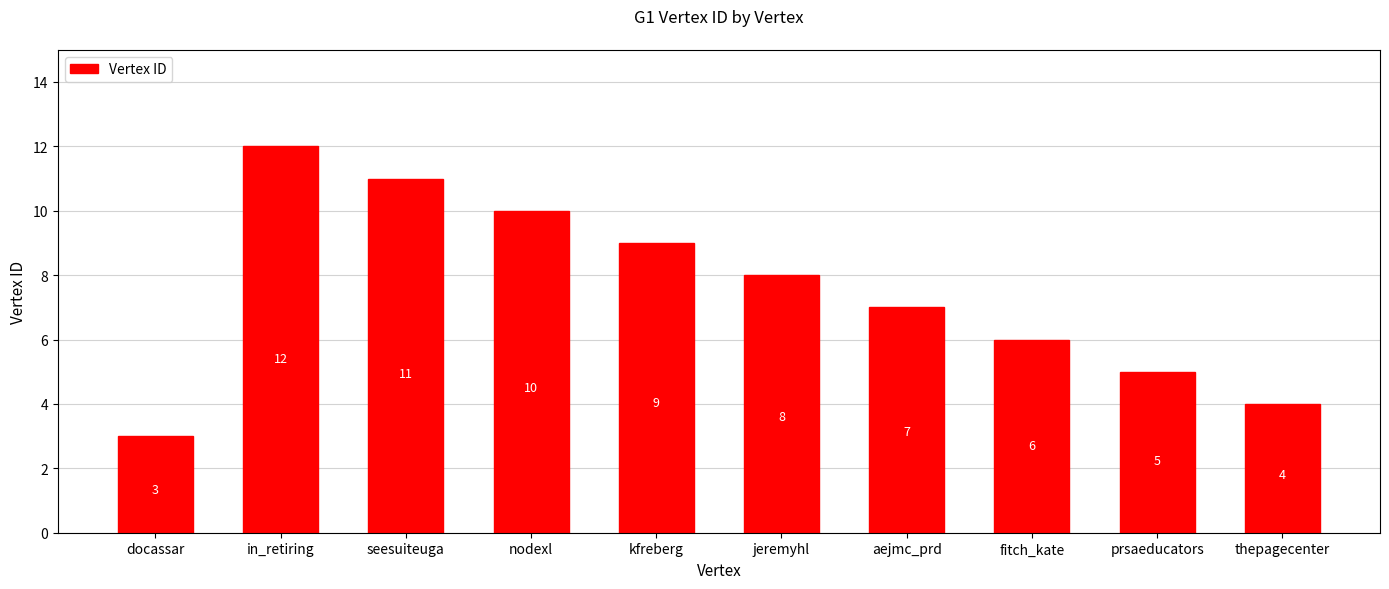

Does the chart contain any negative values?

No